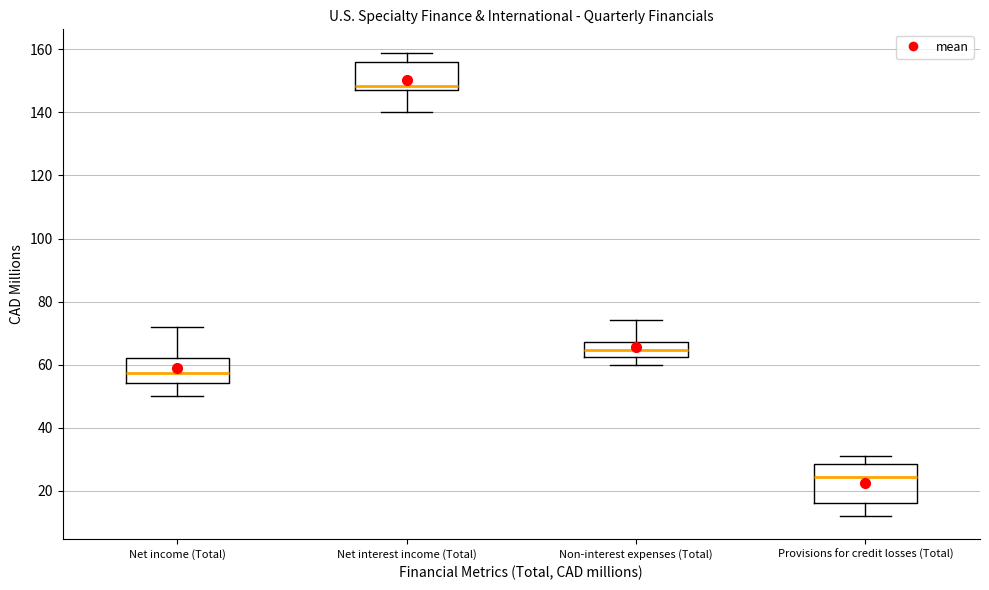

Where does the lower whisker of the box for Non-interest expenses (Total) end on the y-axis? The values are not printed on the chart, so give them approximately, as read against the axis.

60